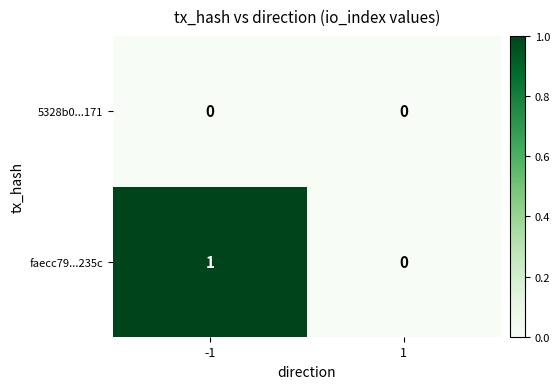

At which category is the sum across all series the highest?

-1